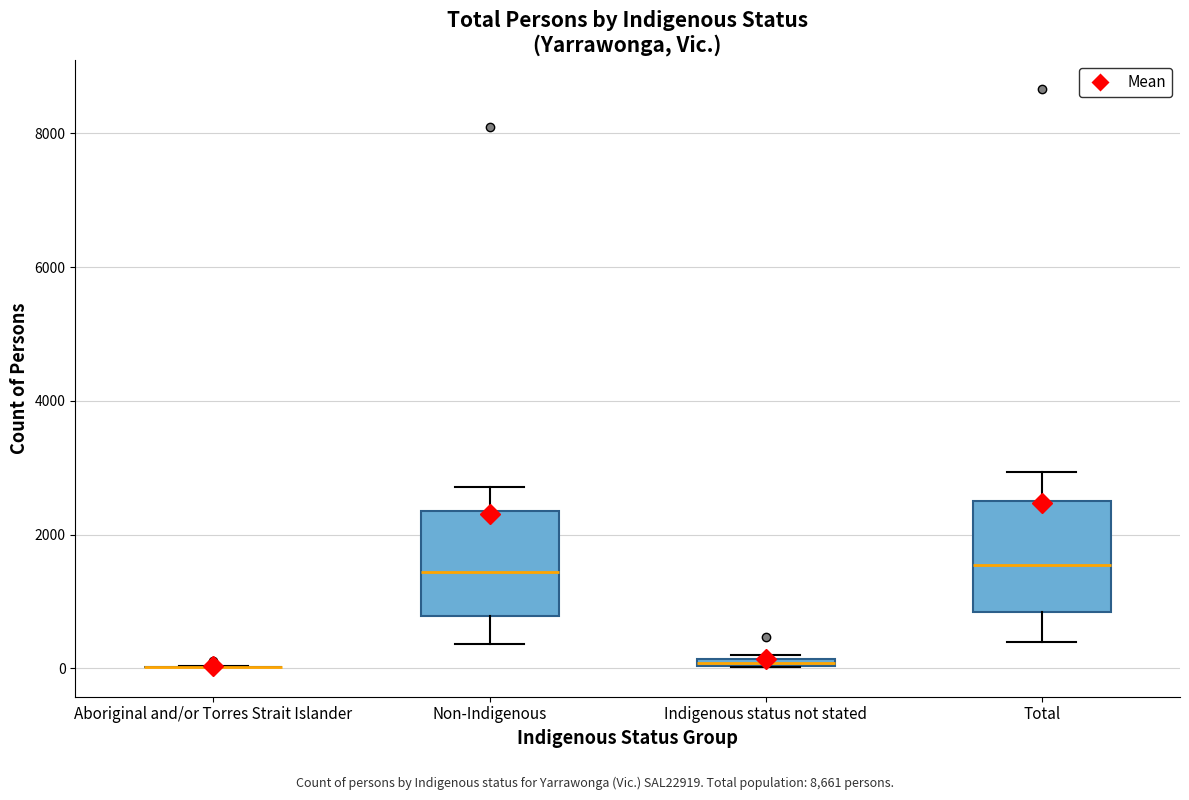

Where is the upper edge of the box for Indigenous status not stated on the y-axis? The values are not printed on the chart, so give them approximately, as read against the axis.

200